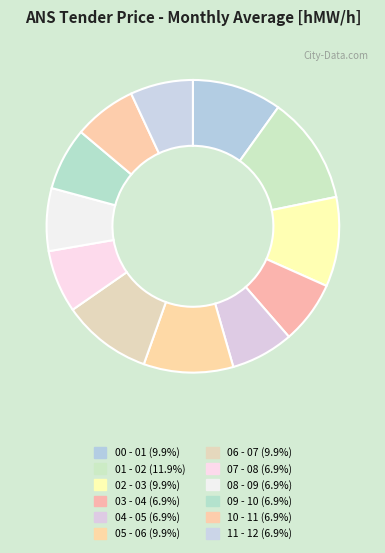

Which category has the smallest portion of the pie?

03 - 04